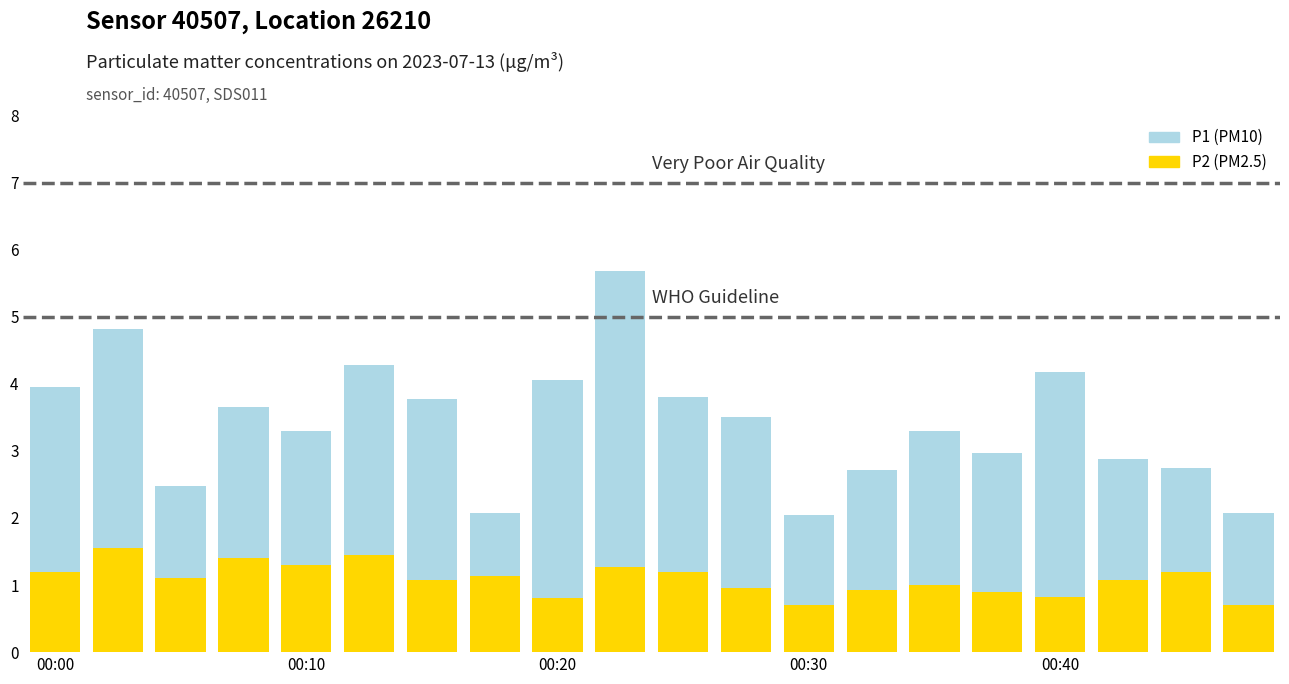

What is the difference between the P2 values at 19 and 16?

0.1